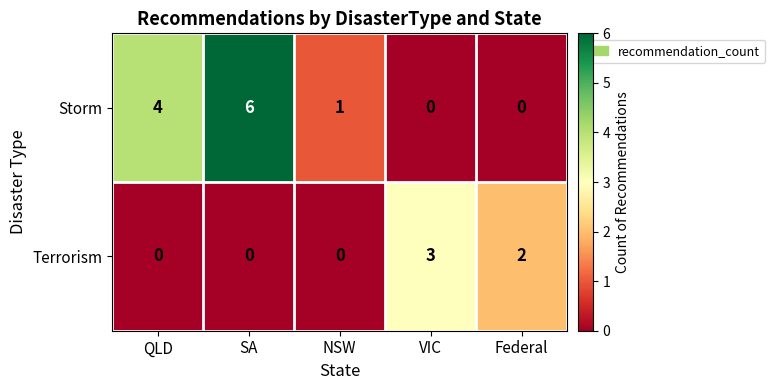

What is the total value across all series at Federal?

2